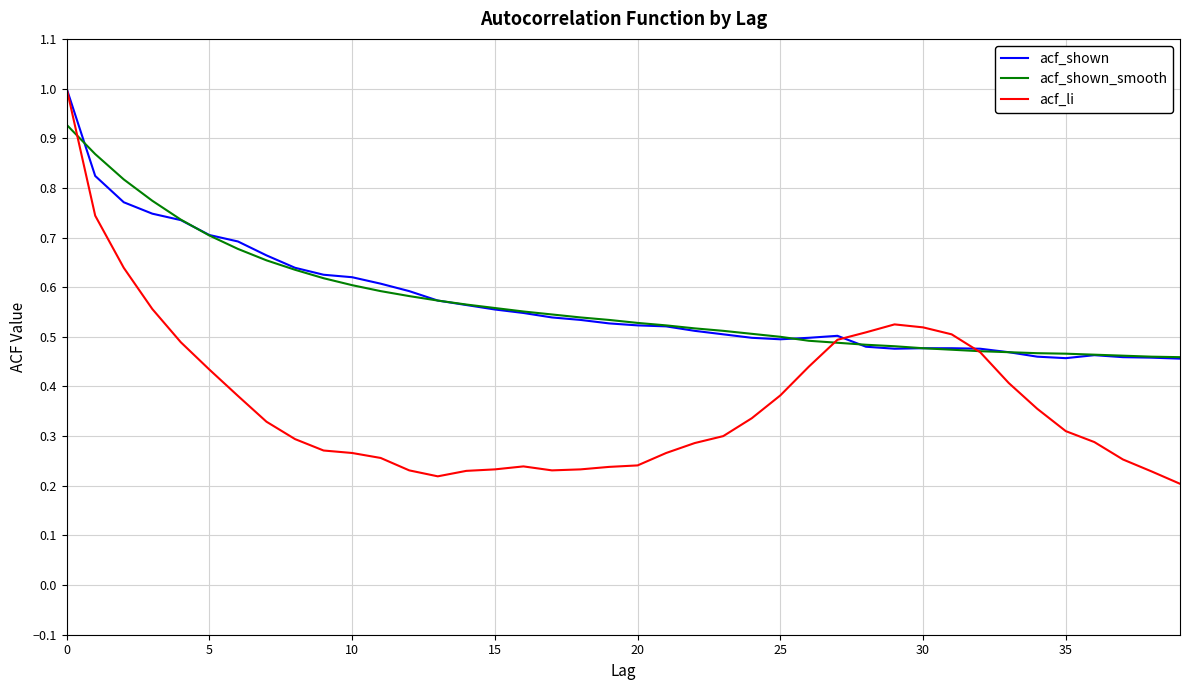

Which series has the widest spread of values?

acf_li